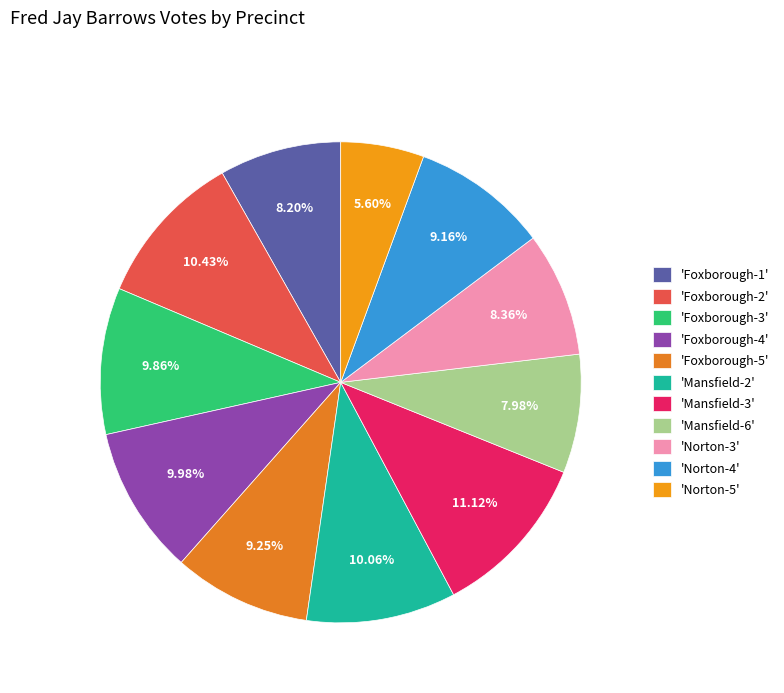

How many segments does this pie chart have?

11